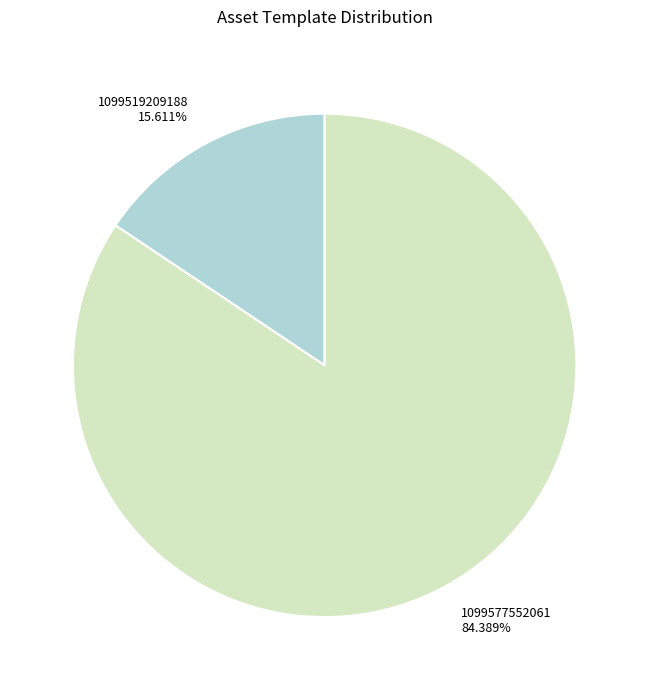

What percentage is the 1099519209188 slice, to the nearest percent?

16%